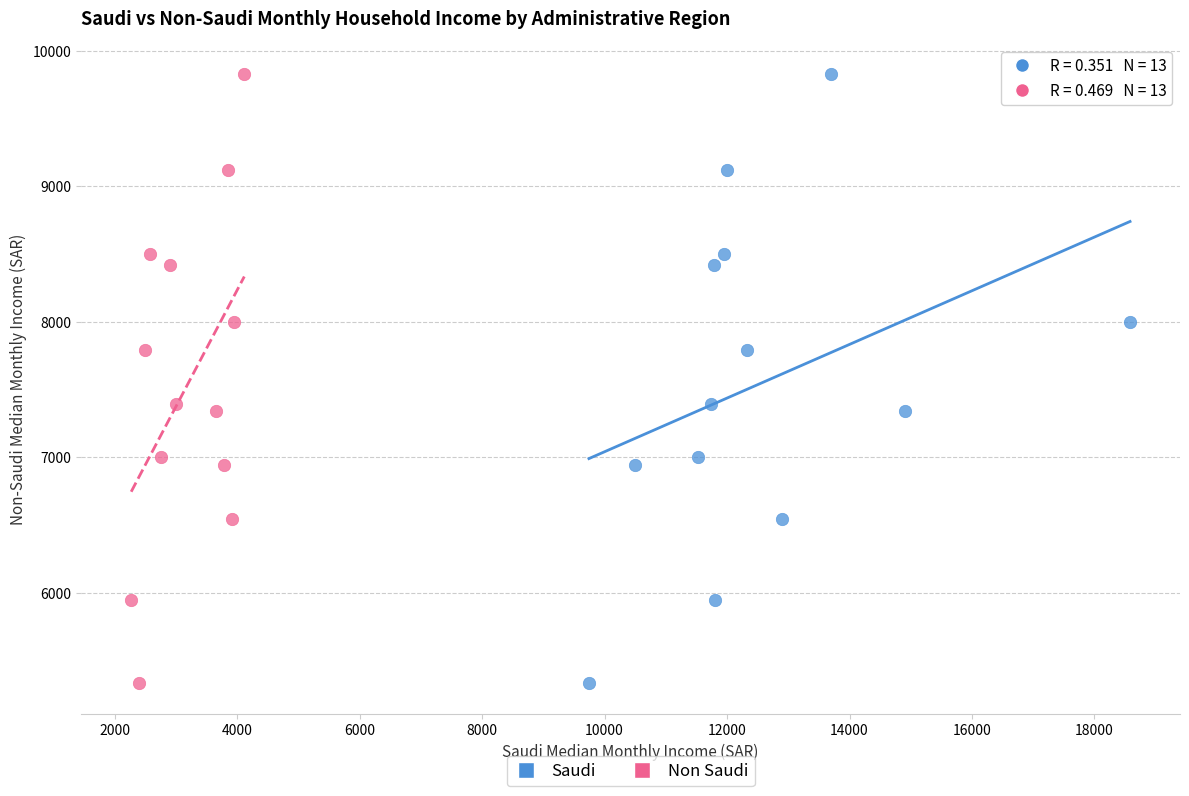

What are all the series names shown in the legend?

Saudi, Non Saudi